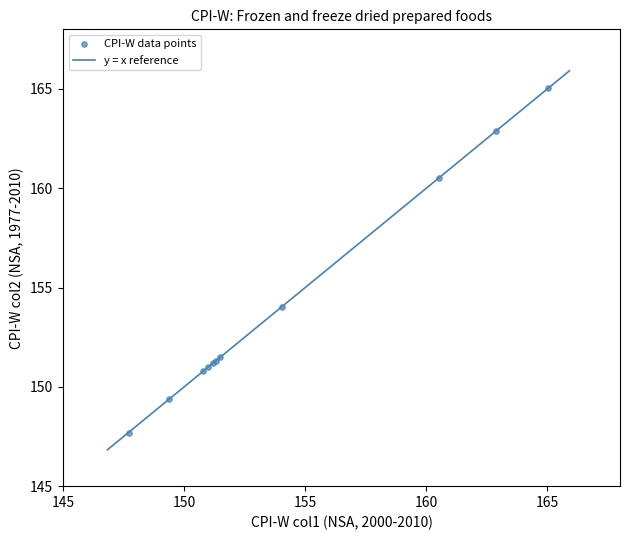

What Y value in the scatter plot is closest to 156?

154.0